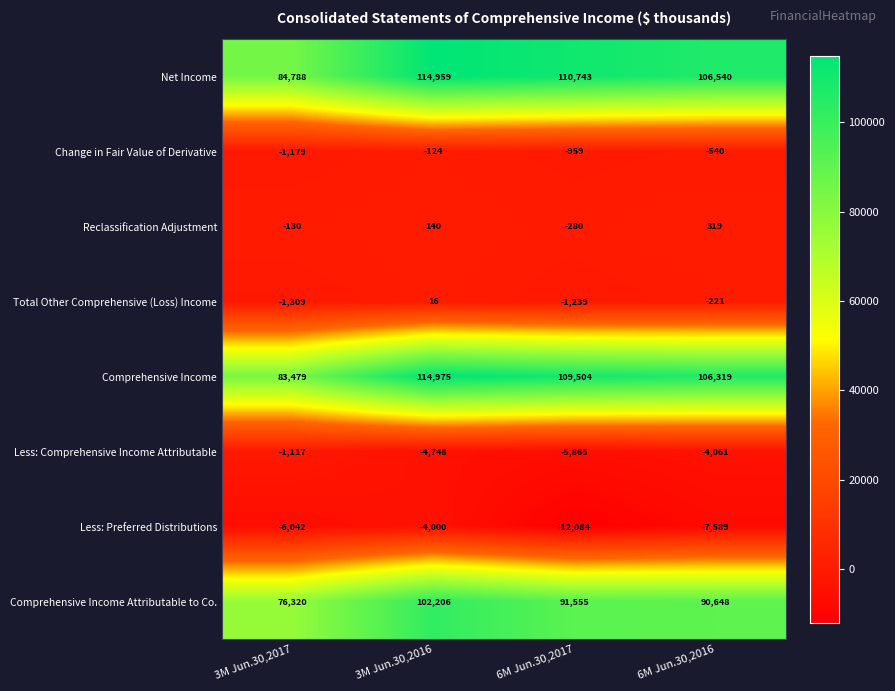

At which label does Net Income first exceed 110743?

3M Jun.30,2016